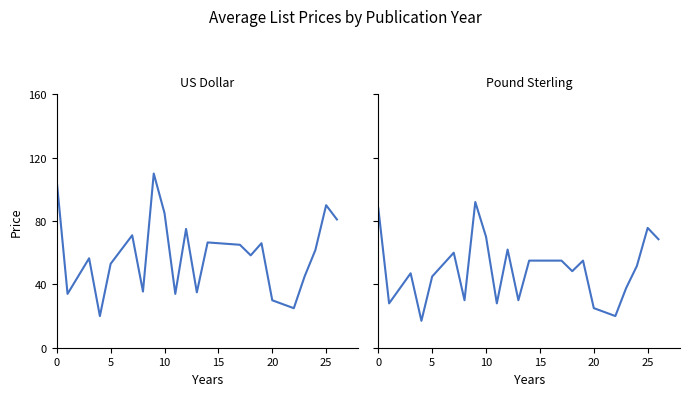

How many values in the List Price (US Dollar) series are below 61?

11